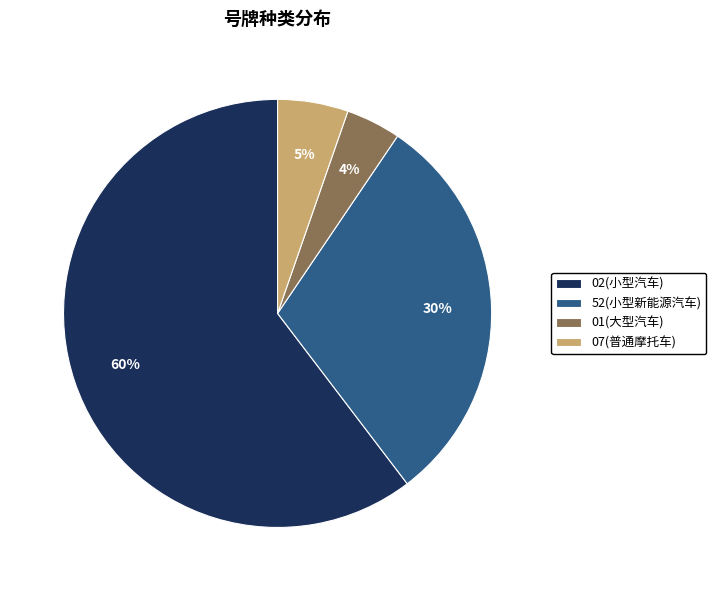

Is the sum of 01(大型汽车) and 52(小型新能源汽车) greater than half?

No